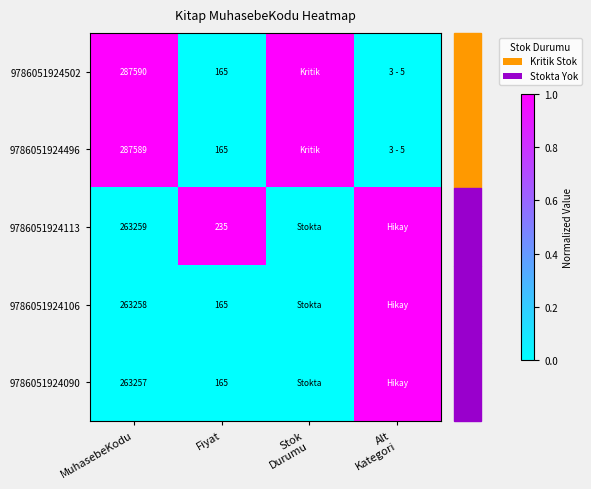

Between Fiyat and Stok
Durumu, which is larger?

Stok
Durumu